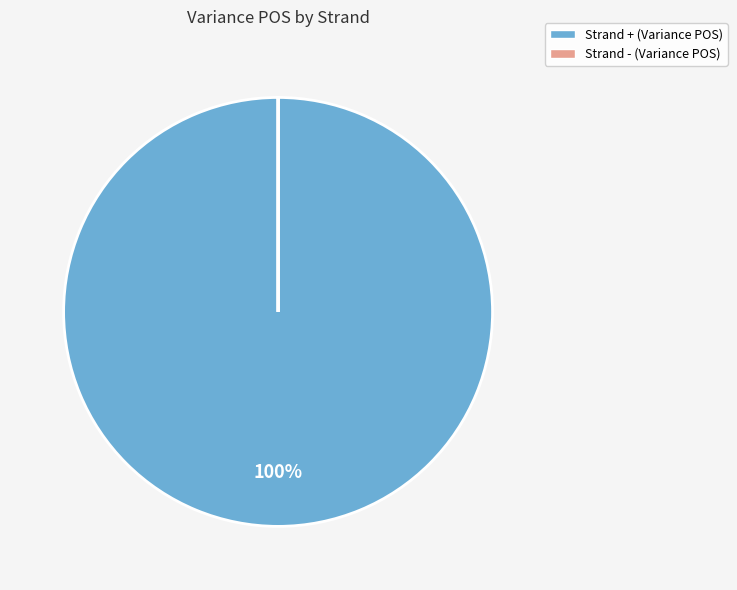

What is the largest slice in the pie chart?

Strand + (Variance POS)